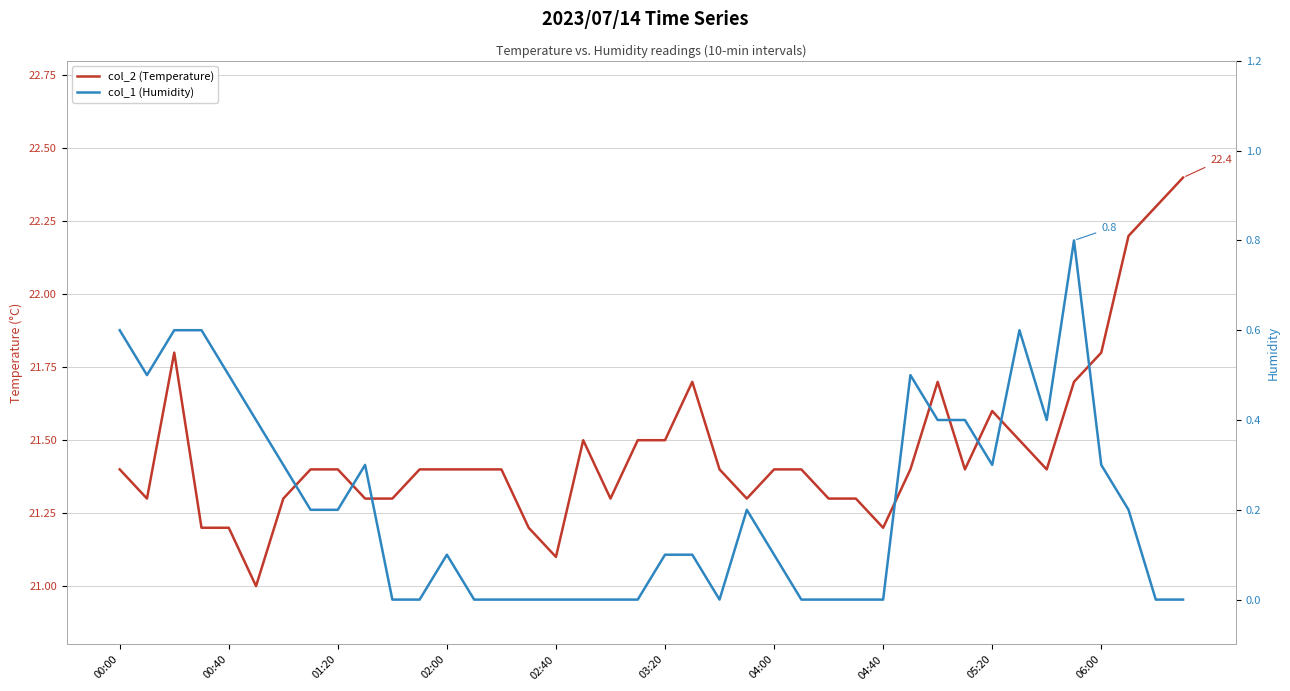

Which series has the largest total across all categories?

col_2 (Temperature)